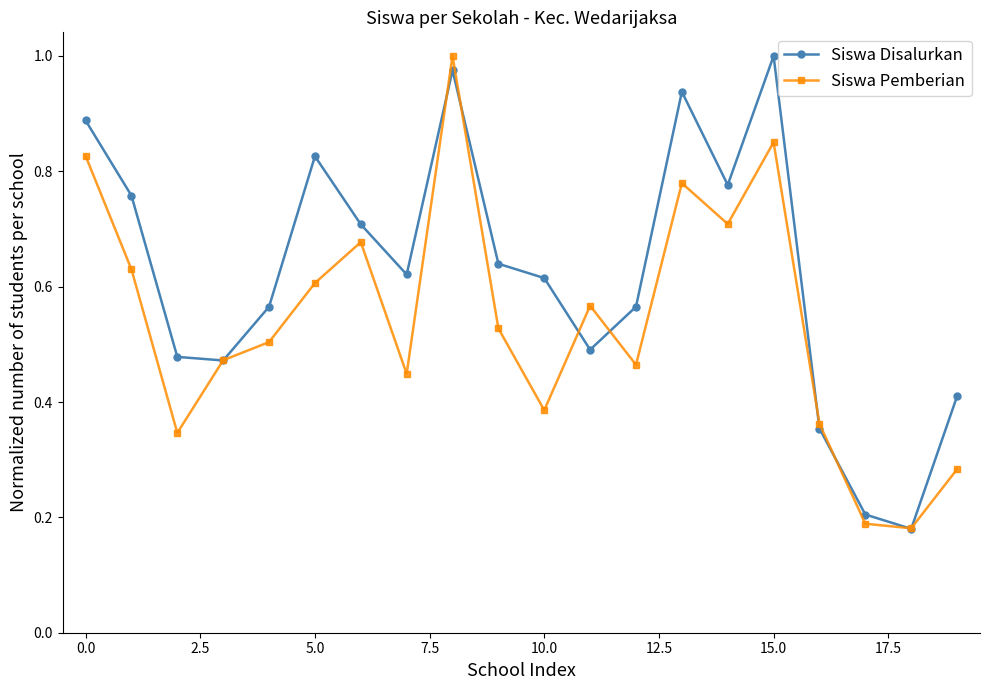

At how many categories does at least one series exceed 0?

20